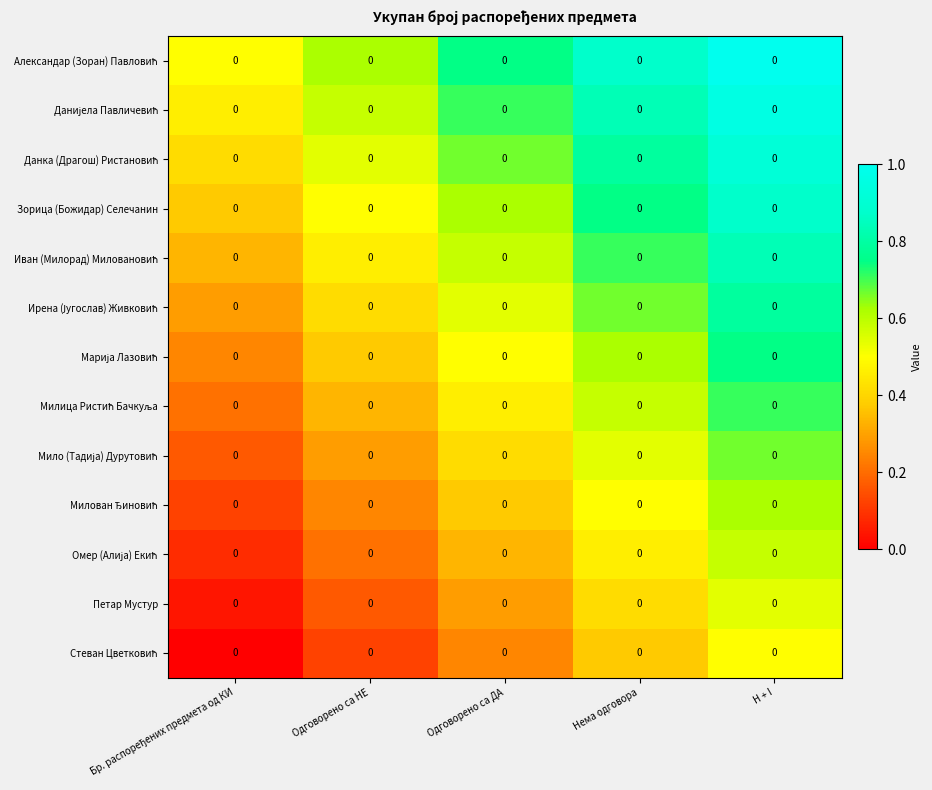

What is the total value across all series at Бр. распоређених предмета од КИ?

3.2